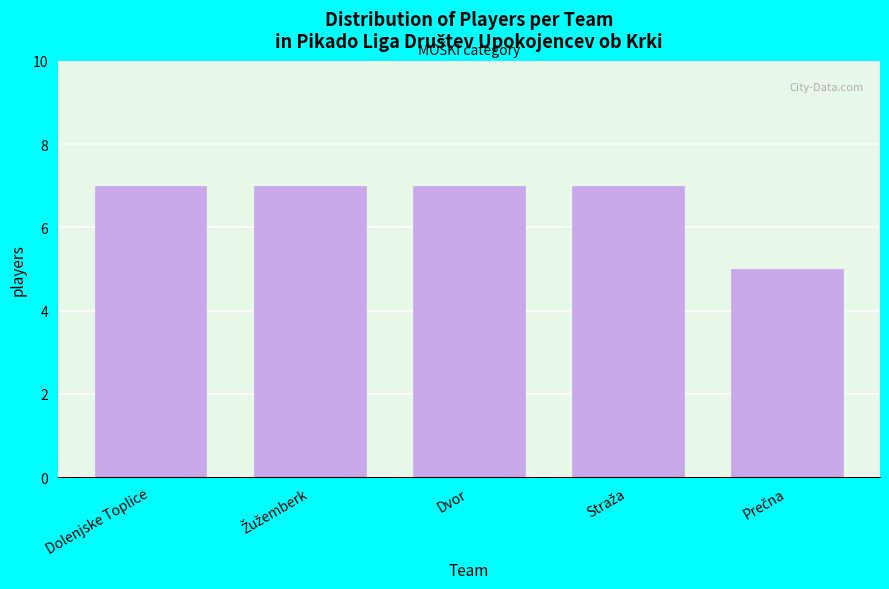

Reading right to left, transcribe all the data shown in this chart.

5	7	7	7	7